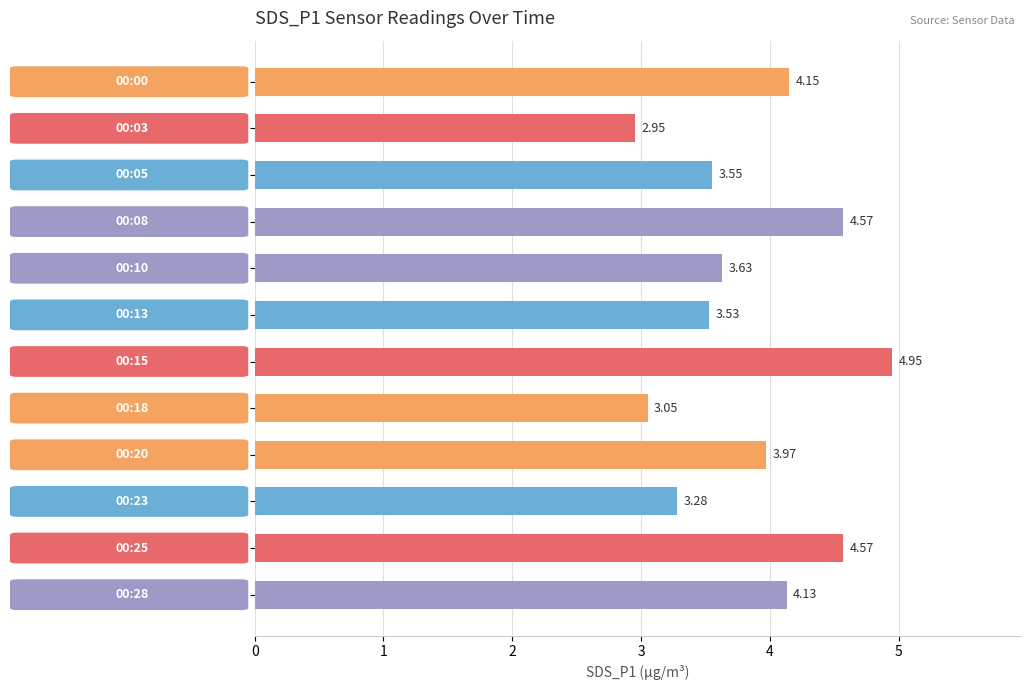

How many bars are there in total?

12